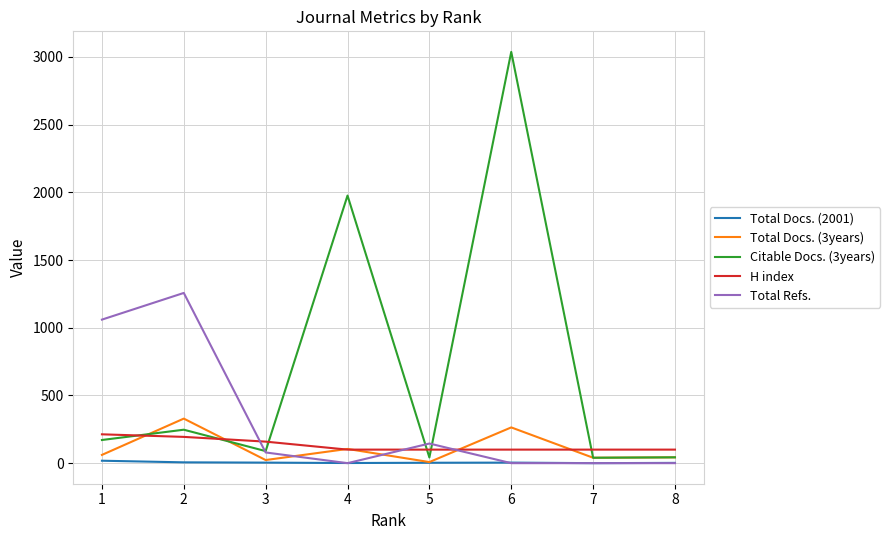

Is it true that Total Docs. (3years) equals 40 at 7?

True